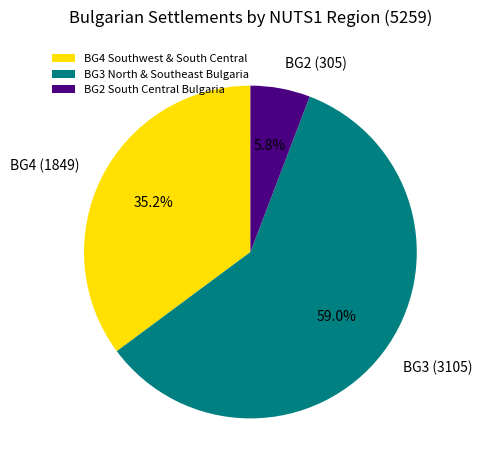

How many segments does this pie chart have?

3